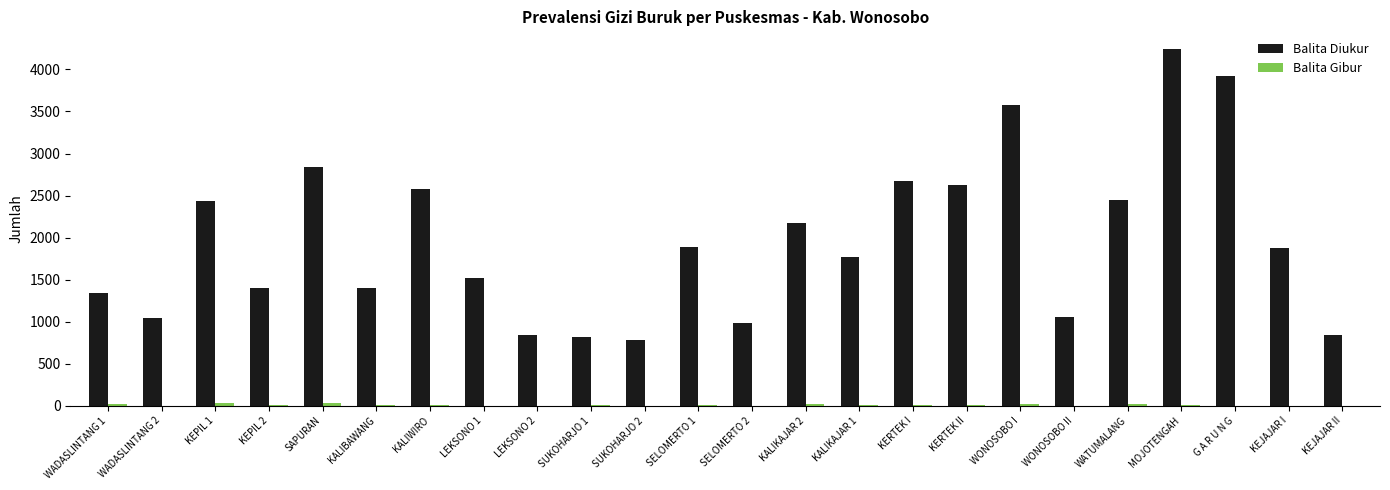

What is the maximum value for Balita Diukur?

4241